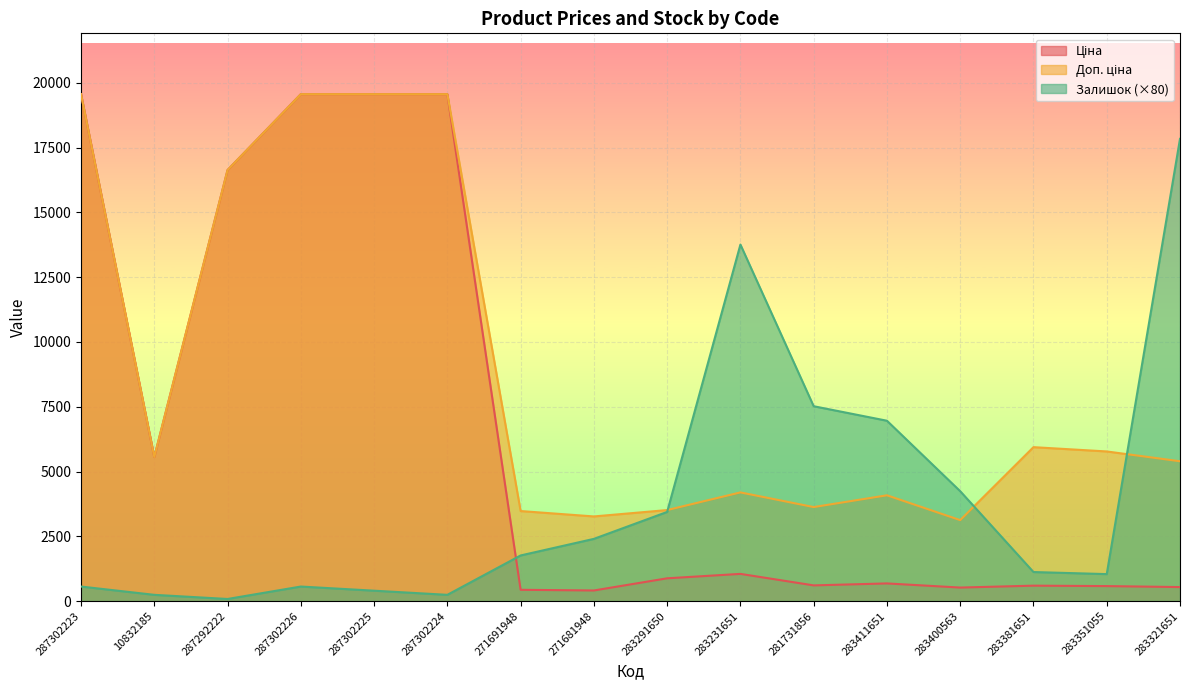

At which category is the sum across all series the highest?

287302223